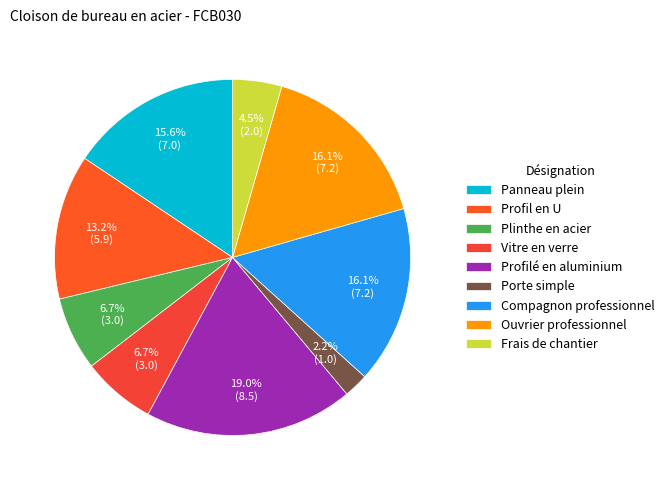

What is the change in value from Panneau plein to Frais de chantier?

-5.0